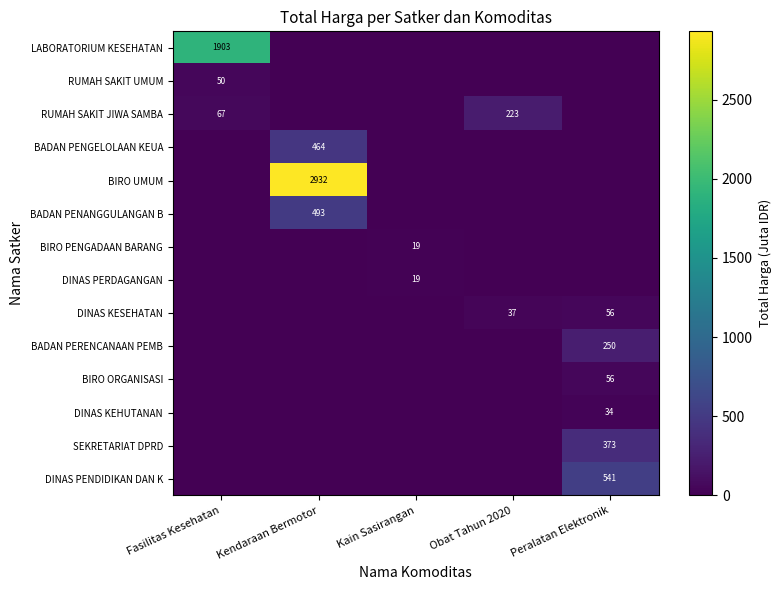

What is the greatest value displayed?

2931.6